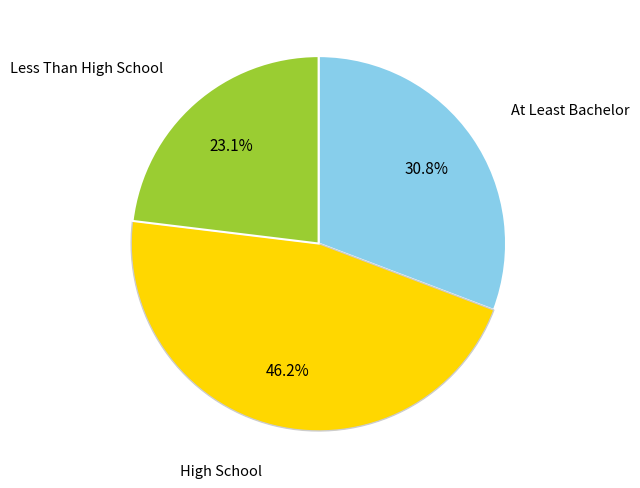

Is there a majority slice in this chart?

No